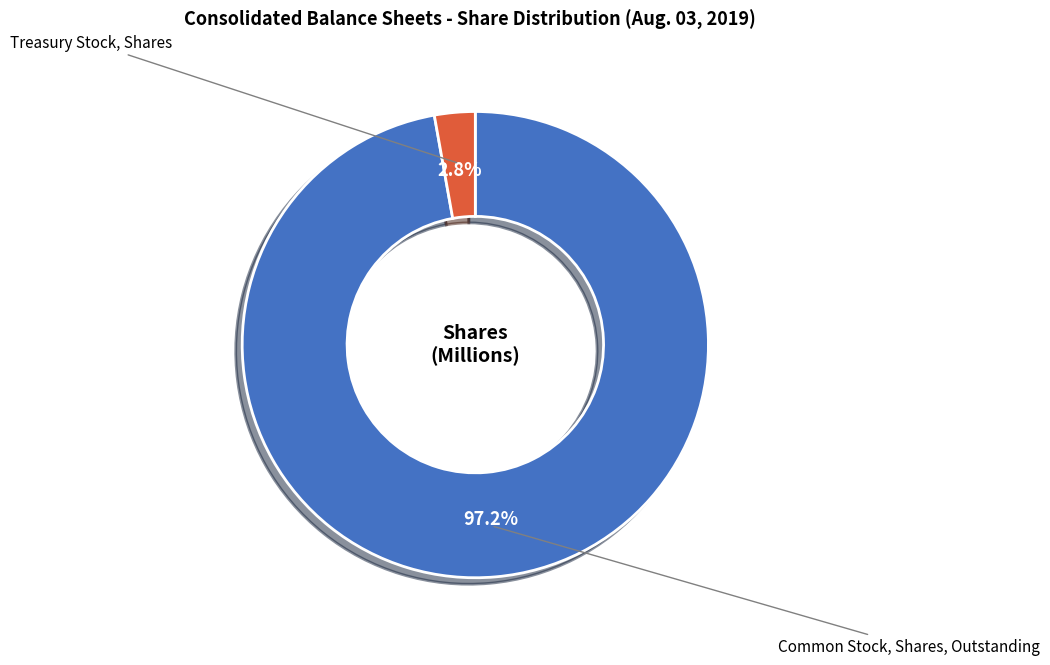

Does any single category account for the majority?

Yes